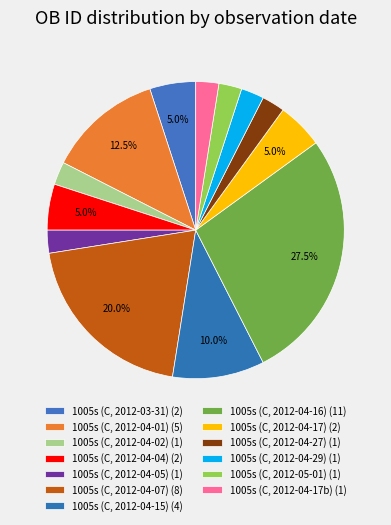

How many slices are in this pie chart?

13